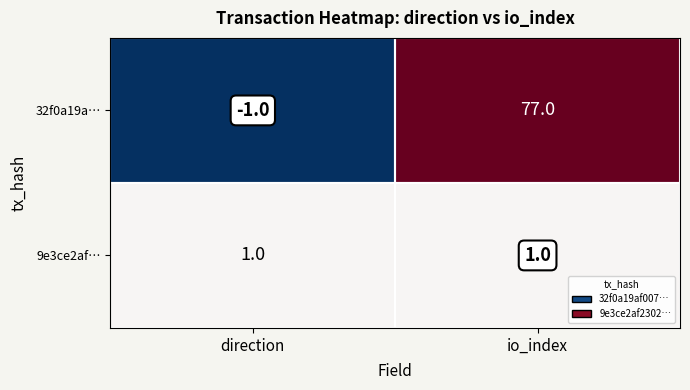

What is the sum of all 32f0a19a… values?

76